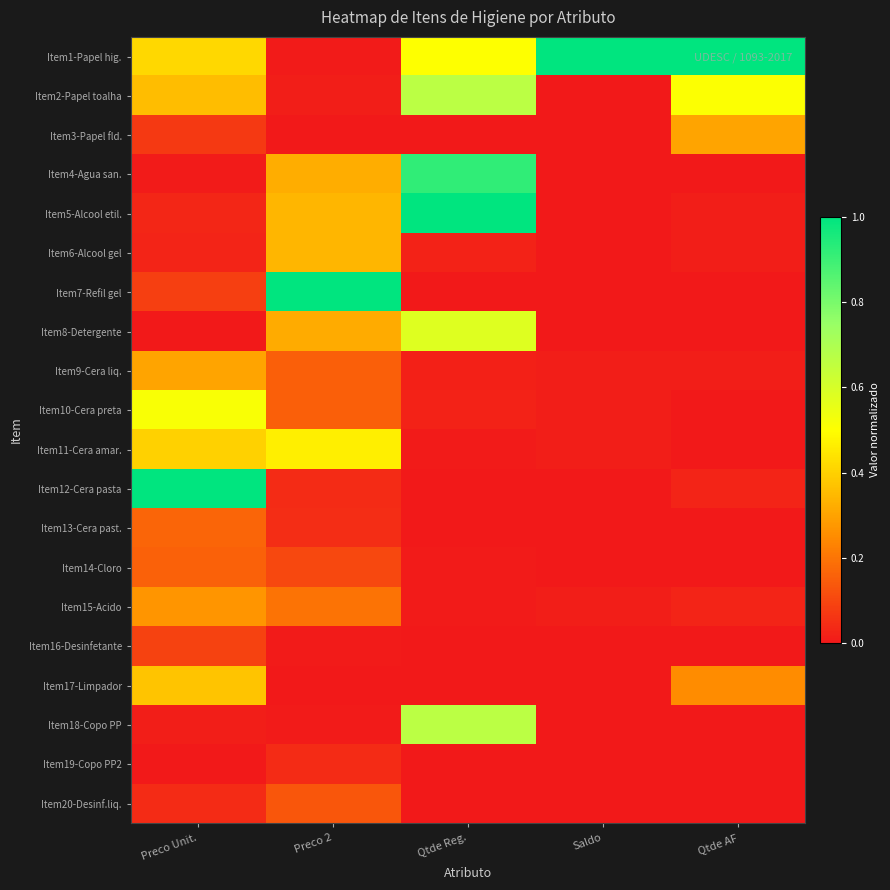

Which series has the largest total across all categories?

Item1-Papel hig.